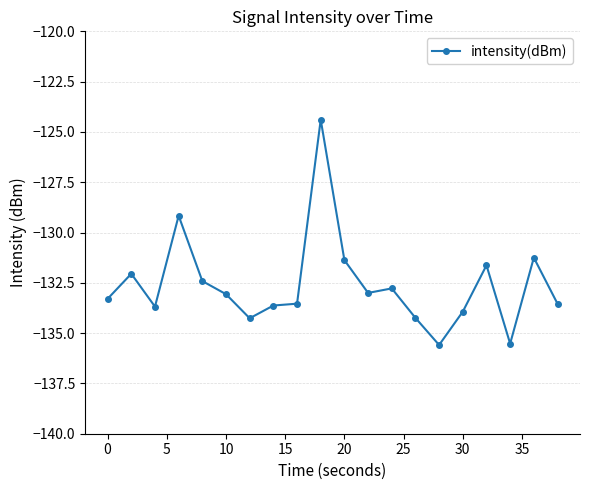

What is the value of the 8th point from the left?

-133.6